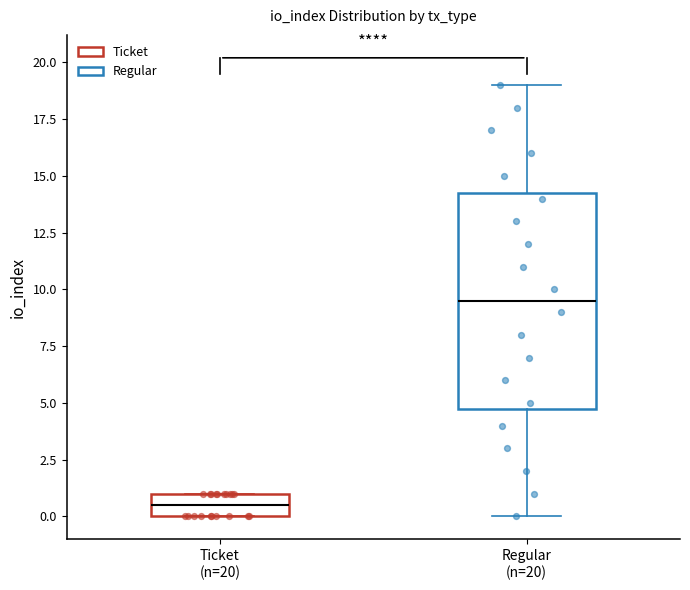

Which box has the lowest median line?

Ticket (n=20)